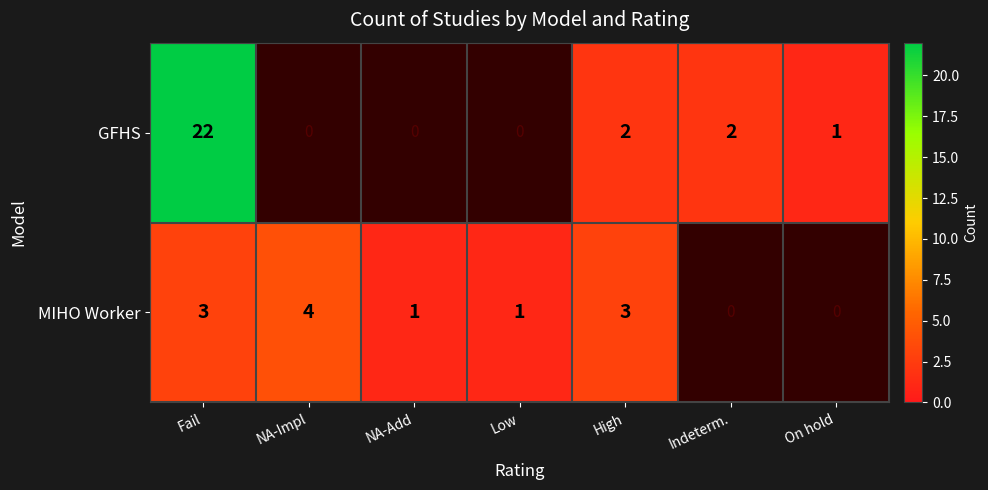

At which category is the sum across all series the highest?

Fail